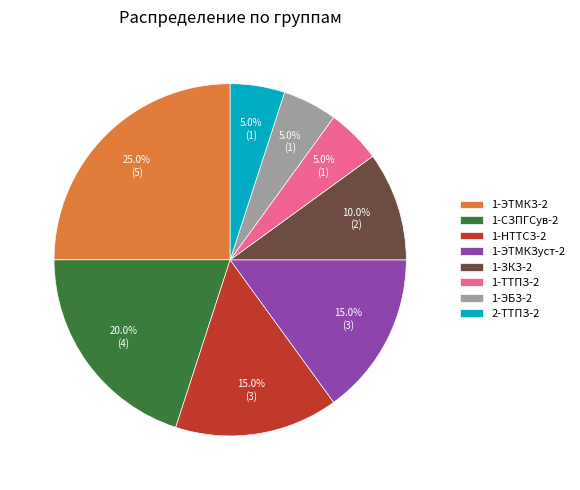

To the nearest percent, what is the difference between the 1-ЗКЗ-2 and 1-ЭТМКЗуст-2 slice percentages?

5%